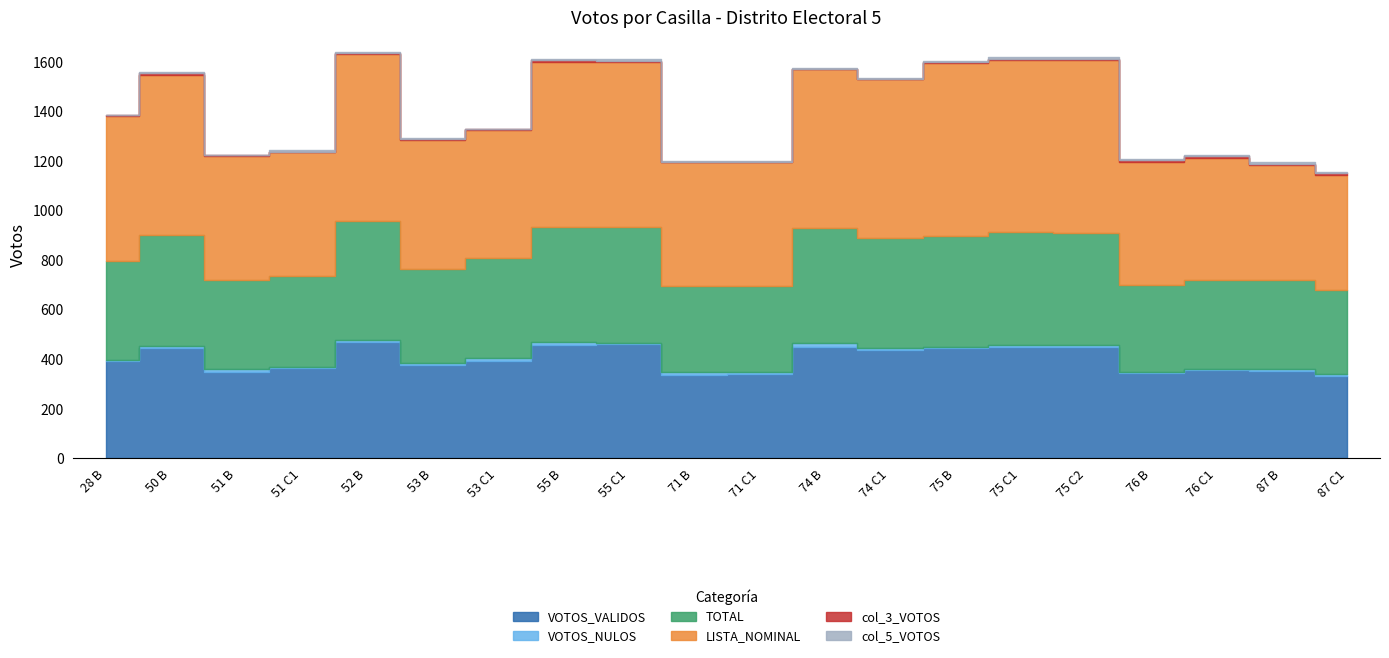

Where is the first local minimum for col_3_VOTOS?

53 C1